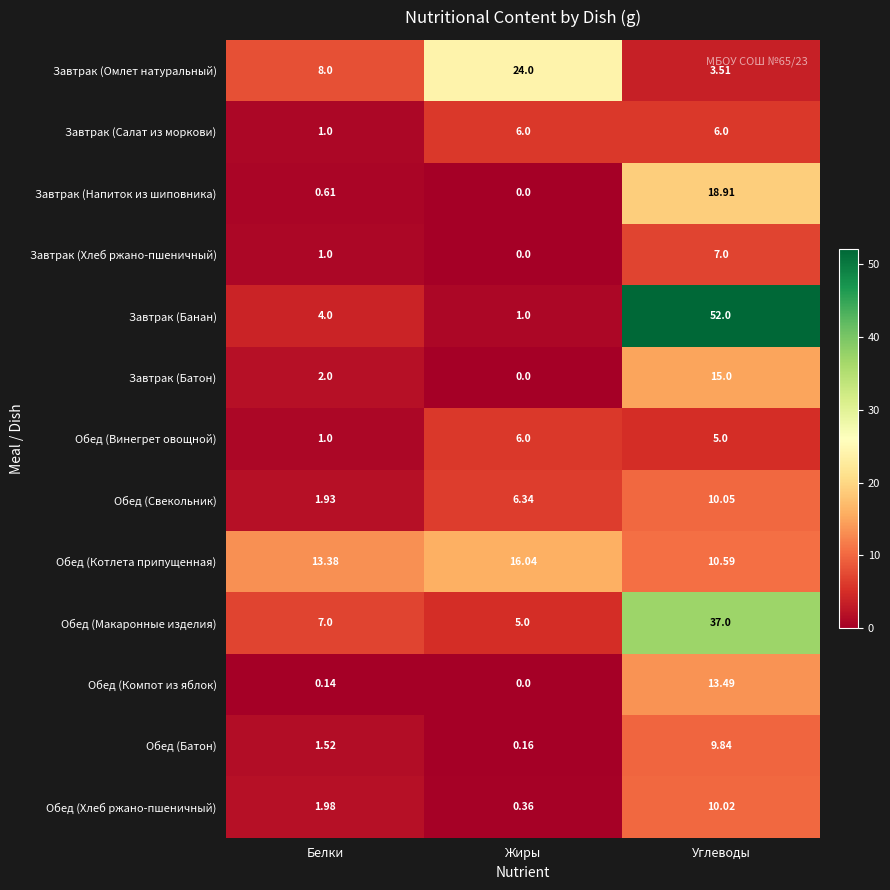

How many series are shown in this chart?

13